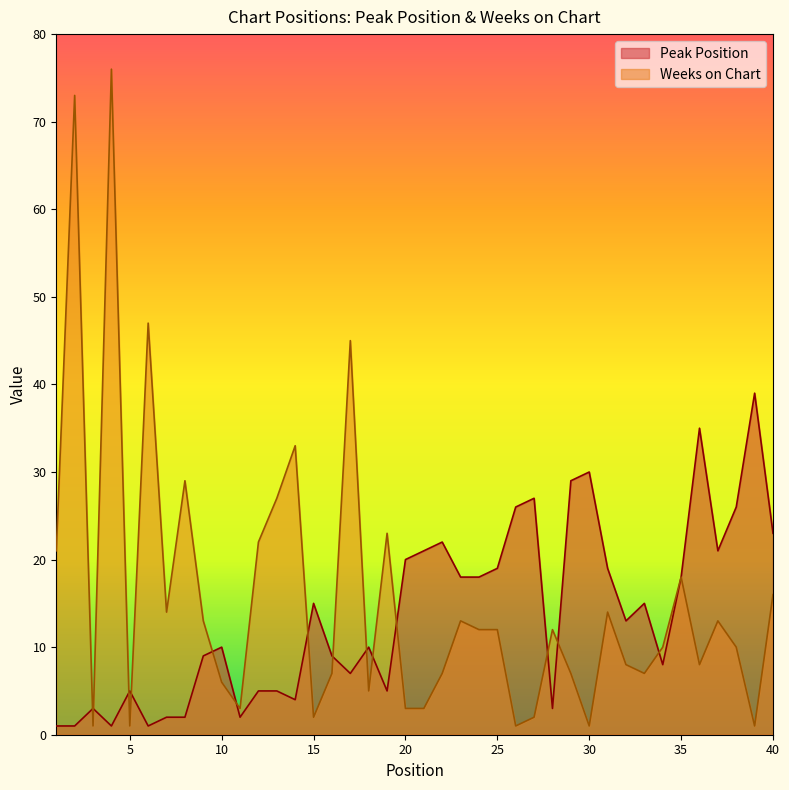

Between which two adjacent categories do Weeks on Chart and Peak Position first intersect?

2 and 3